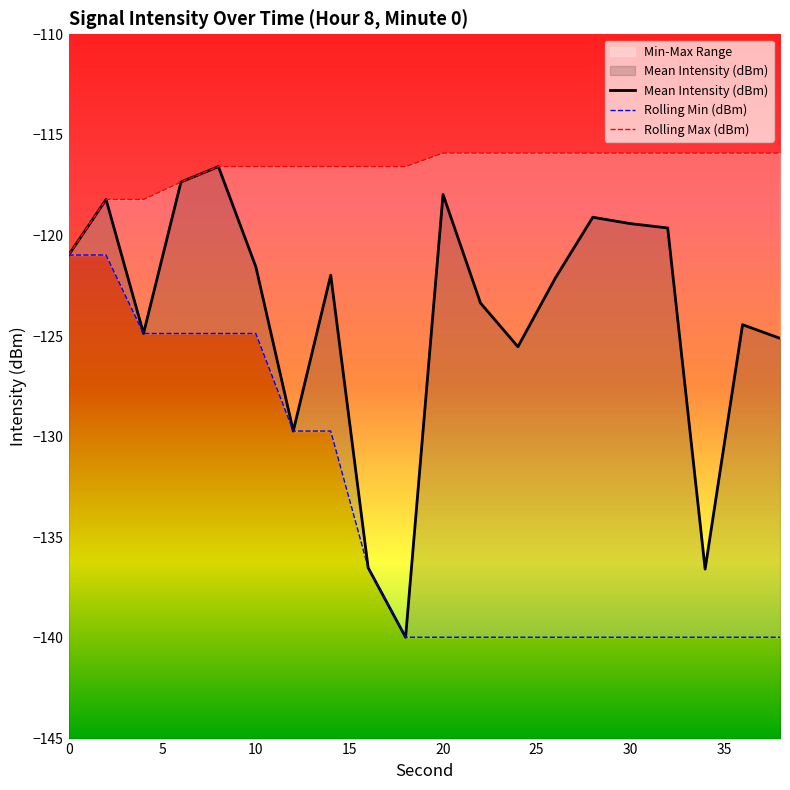

What is the minimum value for Rolling Max (dBm)?

-121.0